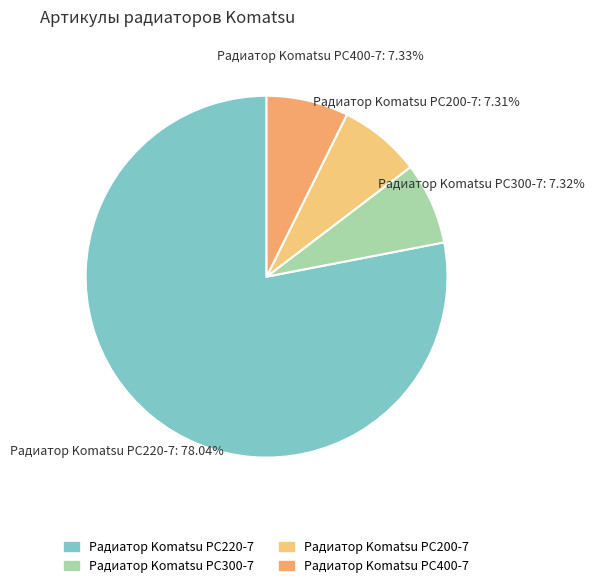

Is there a majority slice in this chart?

Yes